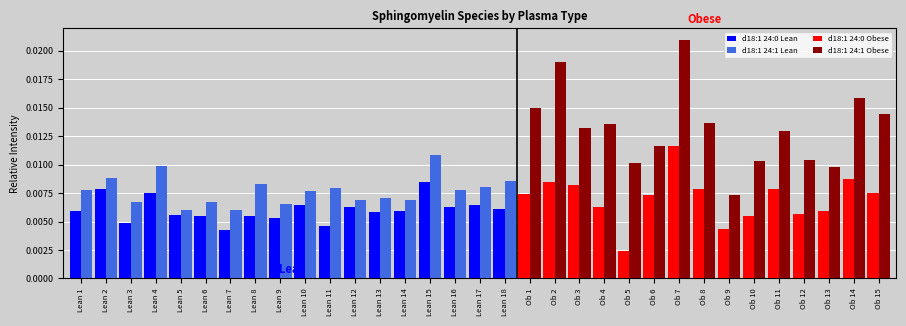

At which label does d18:1 24:1 Lean reach its peak?

Lean 15